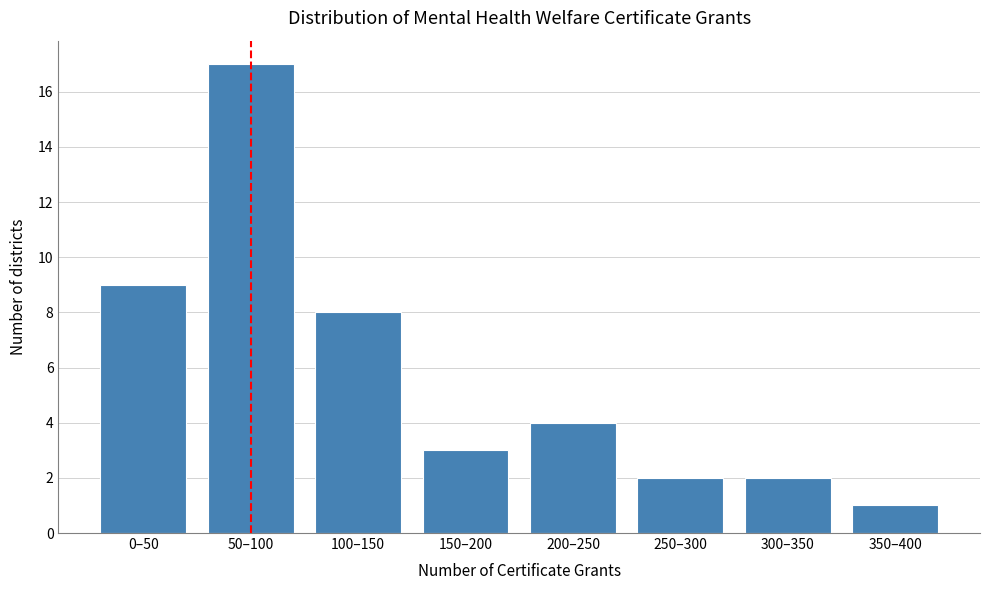

Reading right to left, transcribe all the data shown in this chart.

1	2	2	4	3	8	17	9